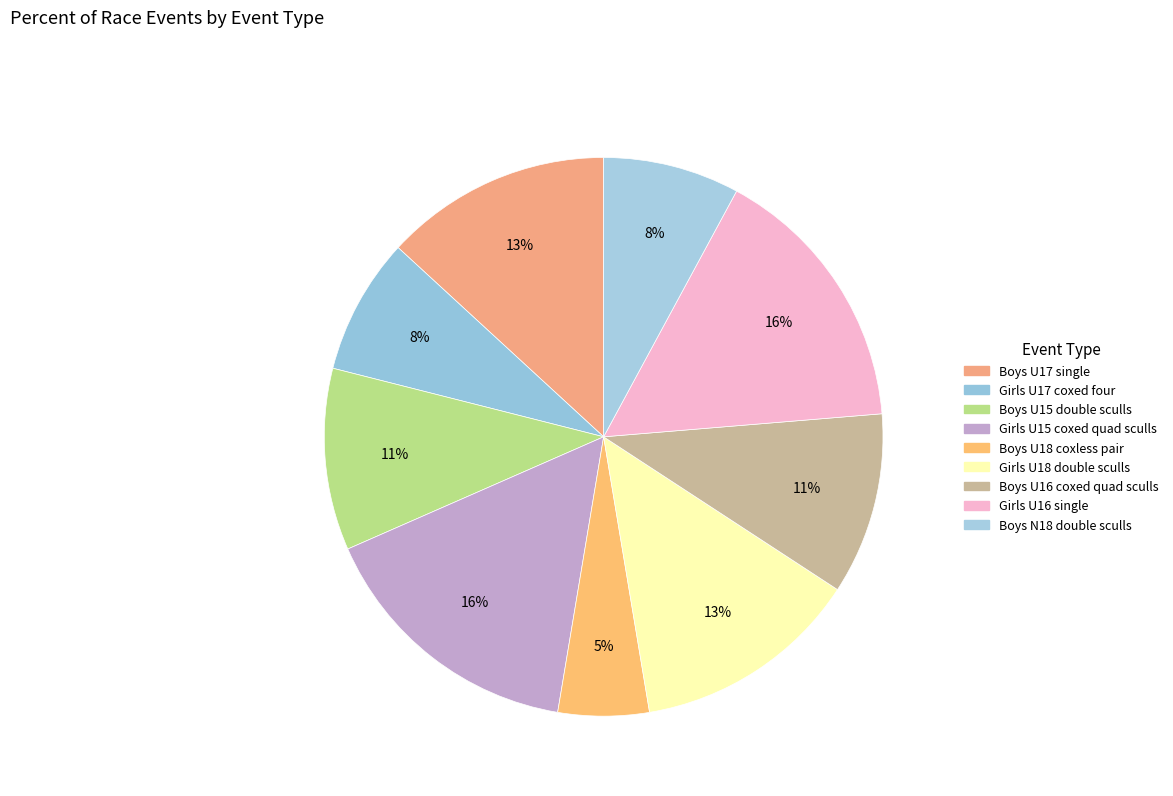

How many slices are in this pie chart?

9